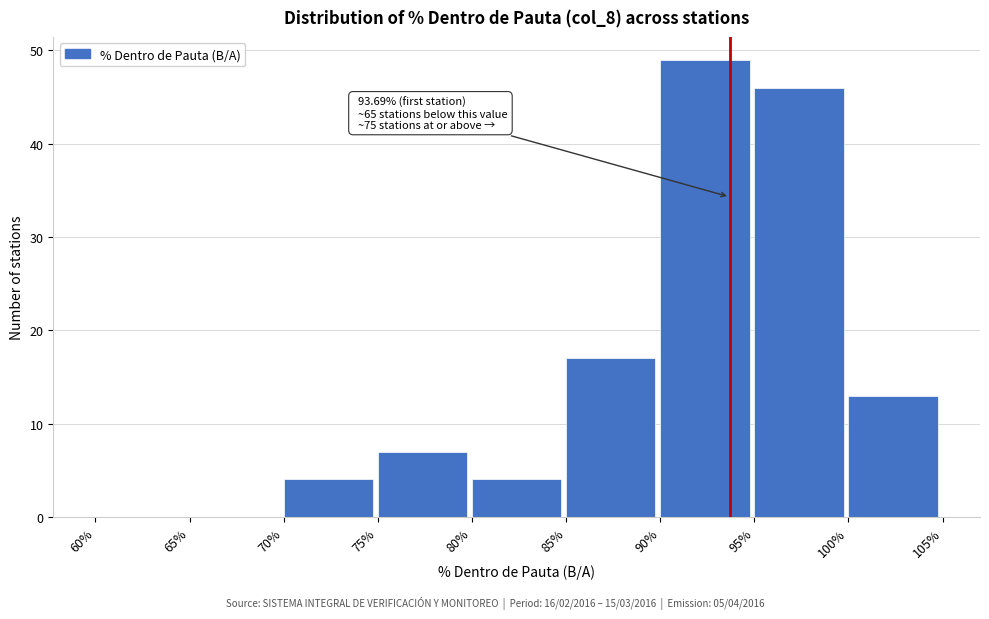

Which range on the x-axis has the tallest bar?

90% to 95%